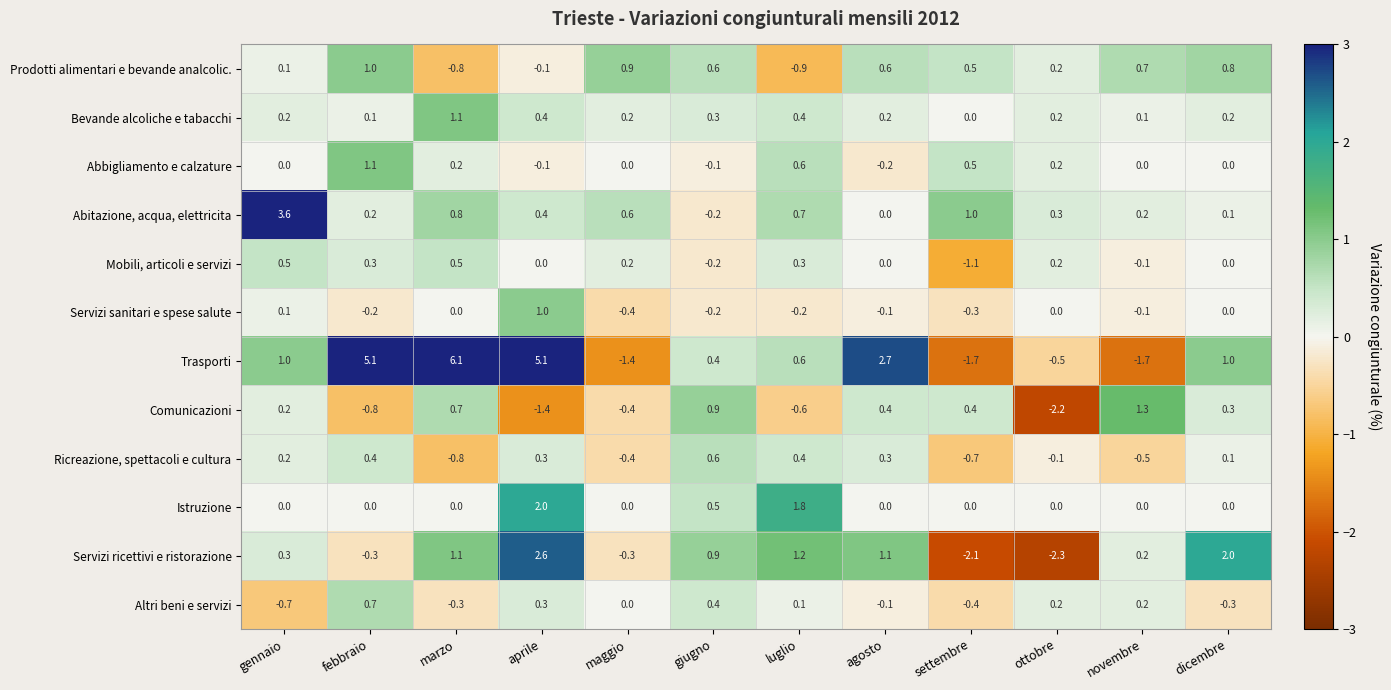

Where does the Ricreazione, spettacoli e cultura series first go above 0?

gennaio